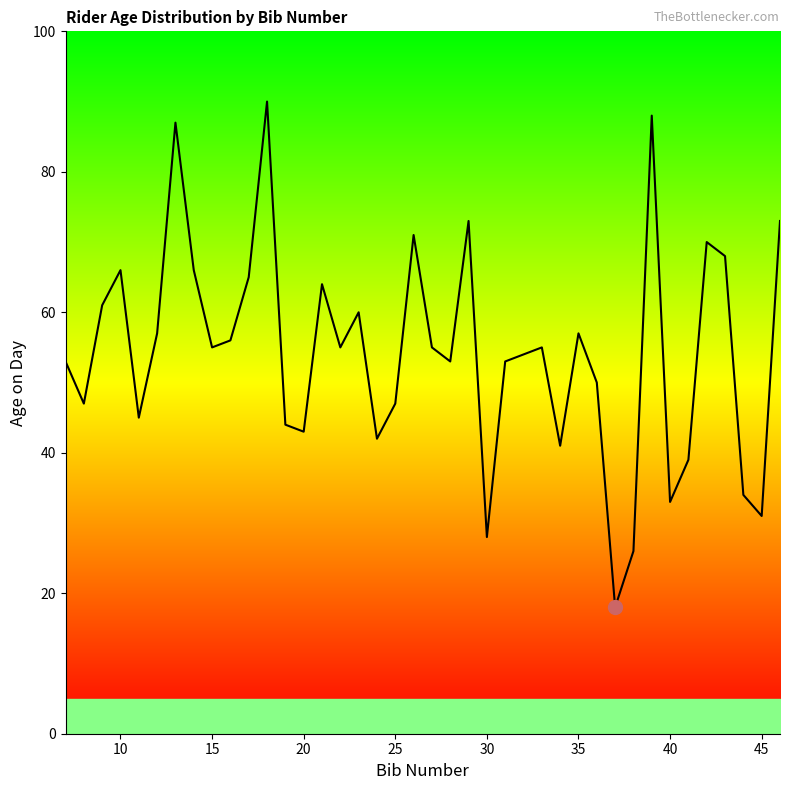

What is the maximum value shown in the chart?

90